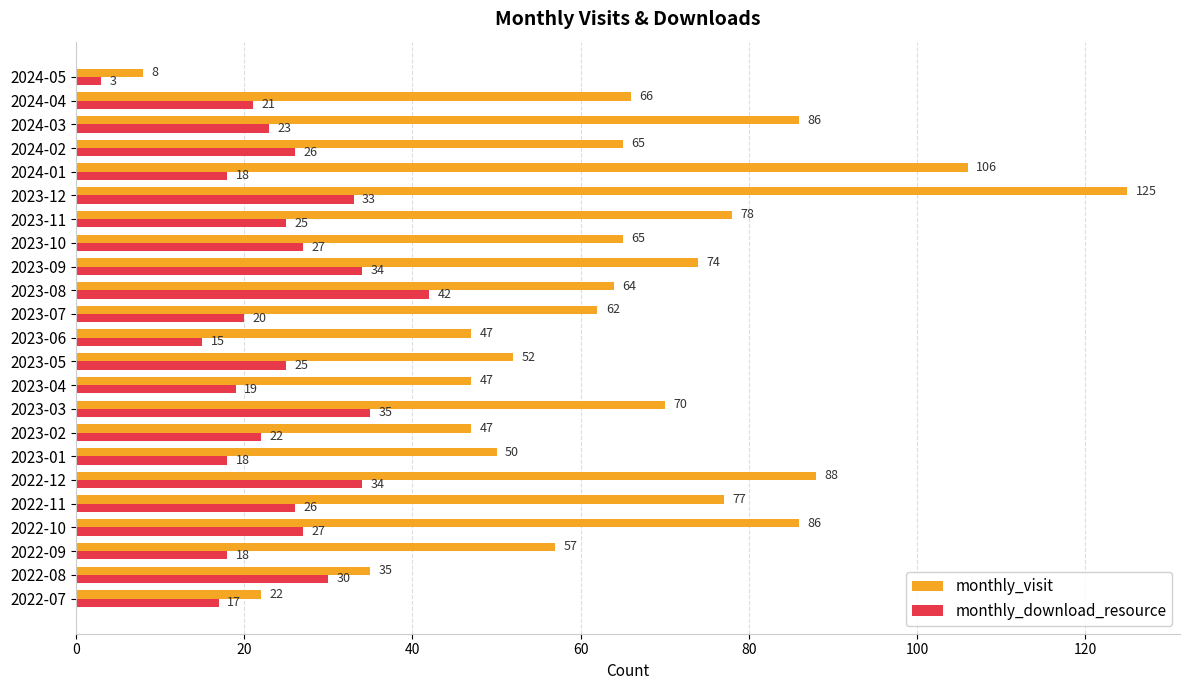

Is the value of monthly_visit at 2024-03 greater than the value of monthly_download_resource at 2024-02?

Yes